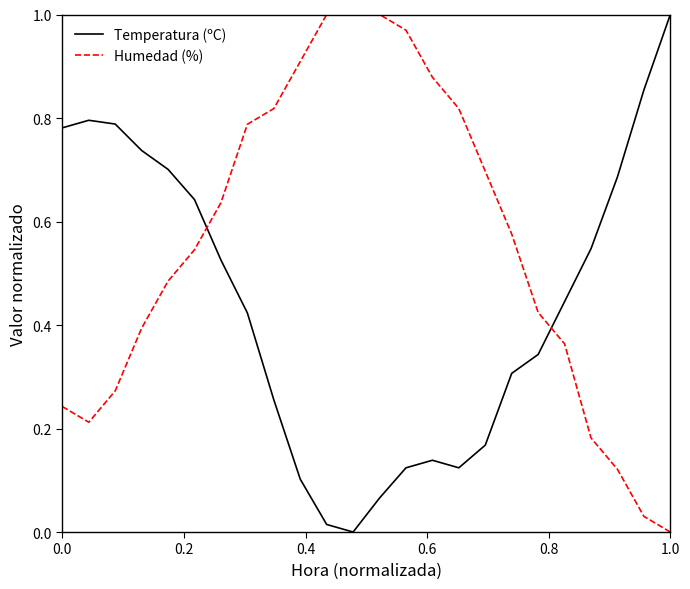

Rank the series by their average value, from lowest to highest.

Temperatura (ºC), Humedad (%)